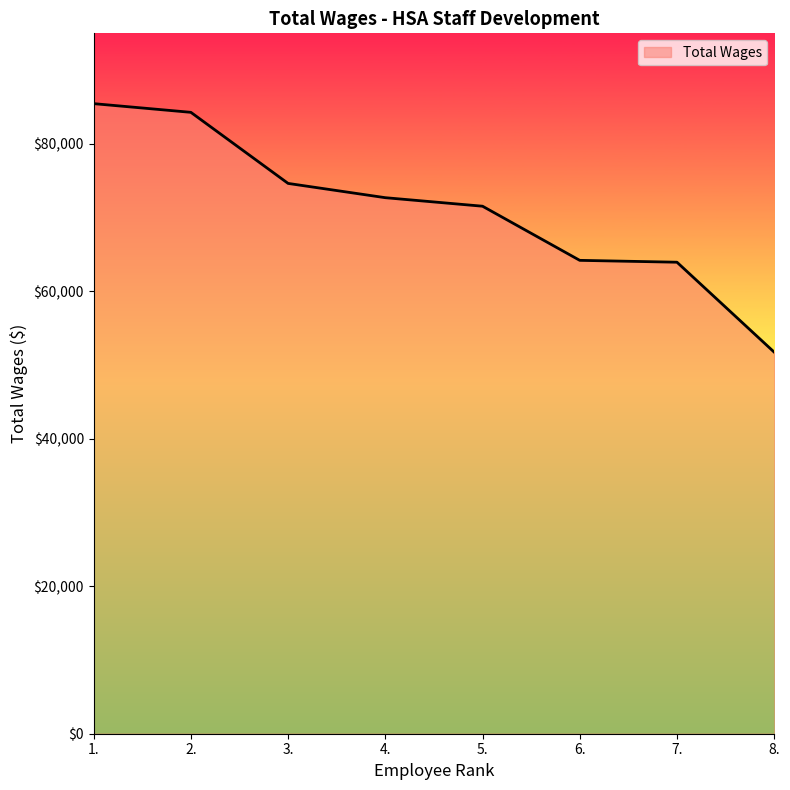

The chart shows a value of 74643 at 3.. True or false?

True